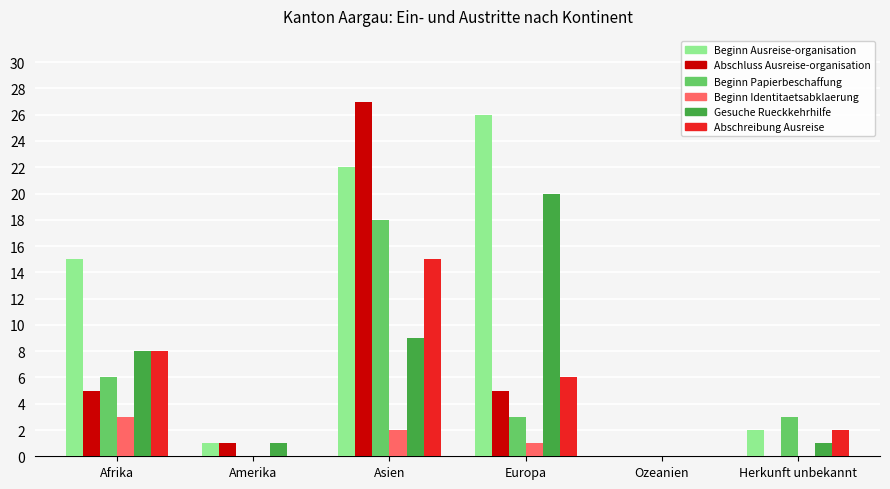

Count the number of data series in this chart.

6